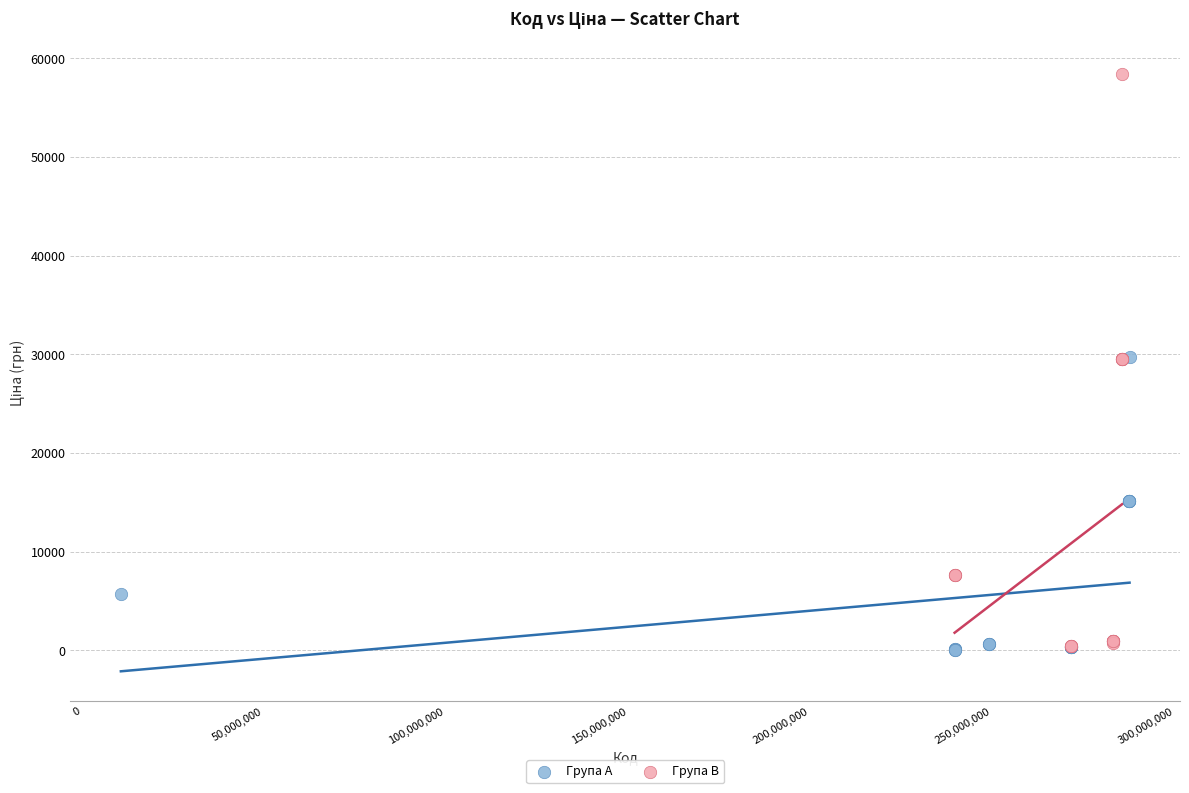

Which series contains the highest Y value?

Група B